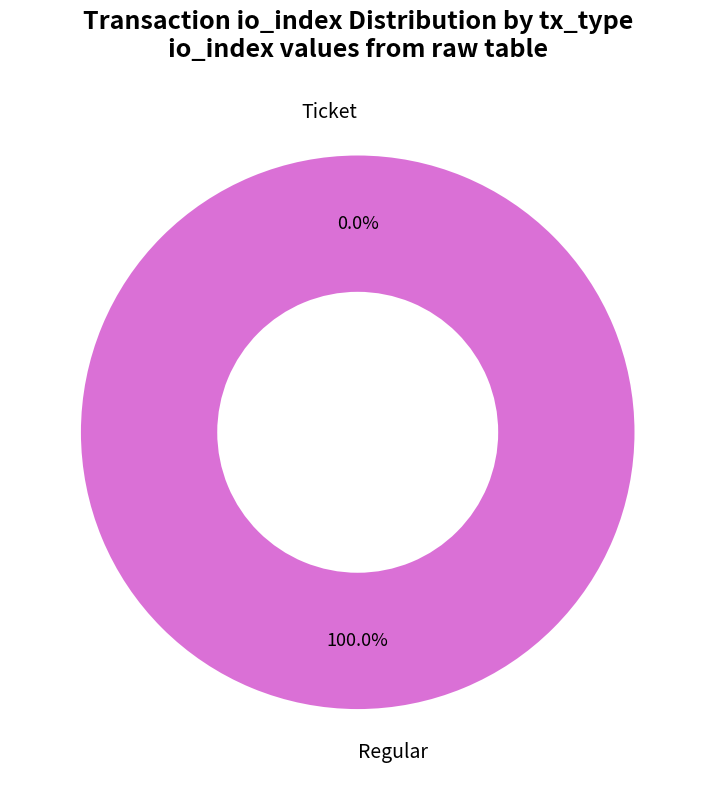

To the nearest percent, what percentage of the pie is Regular?

100%